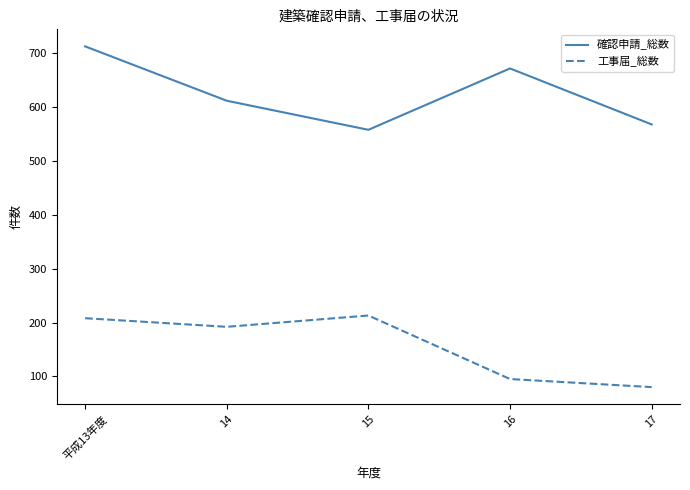

How many interior local valleys does the 工事届_総数 series have?

1